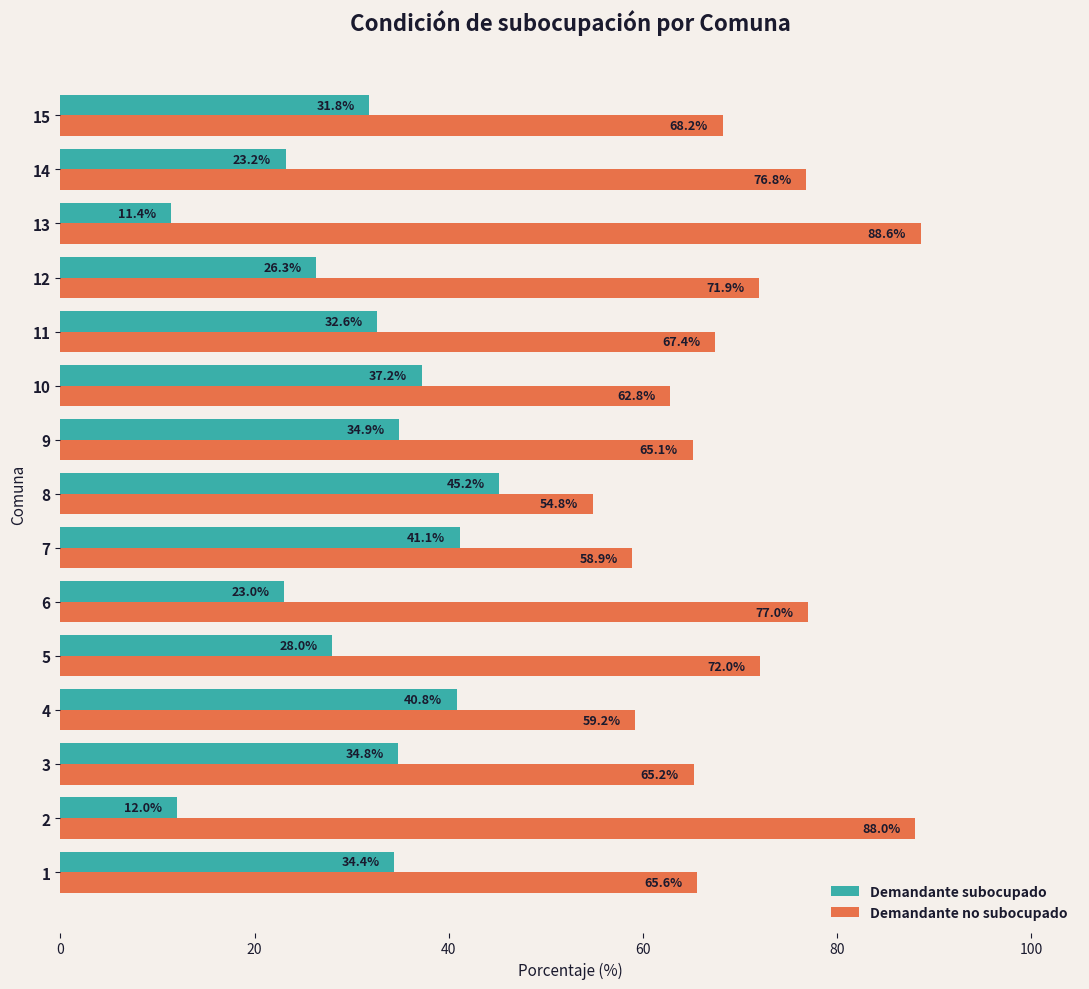

What is the sum of the Demandante no subocupado values at 12 and 15?

140.1